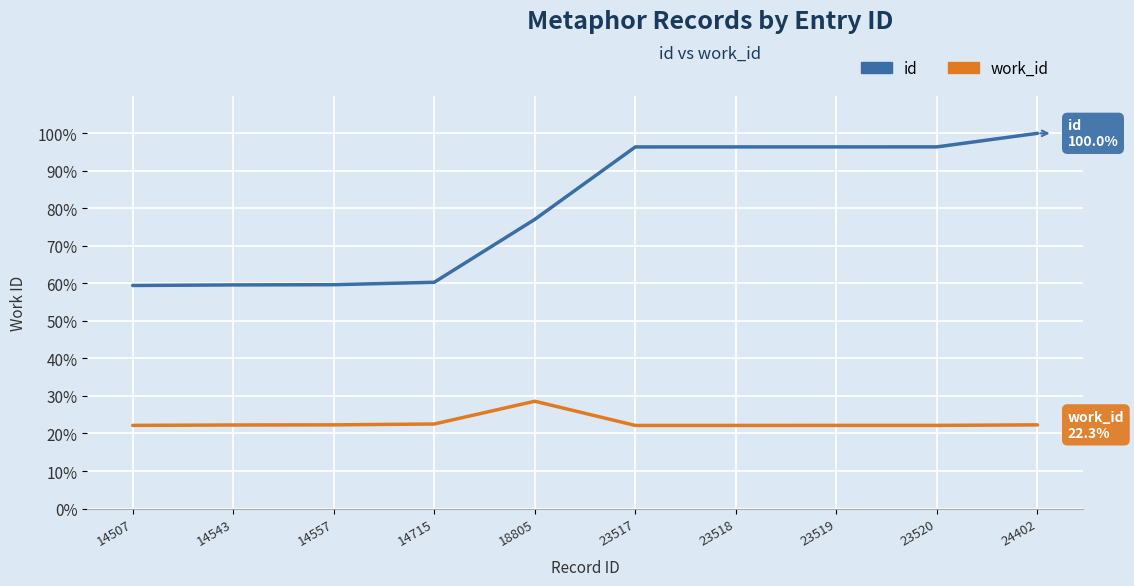

Read the id value at 14543.

59.6